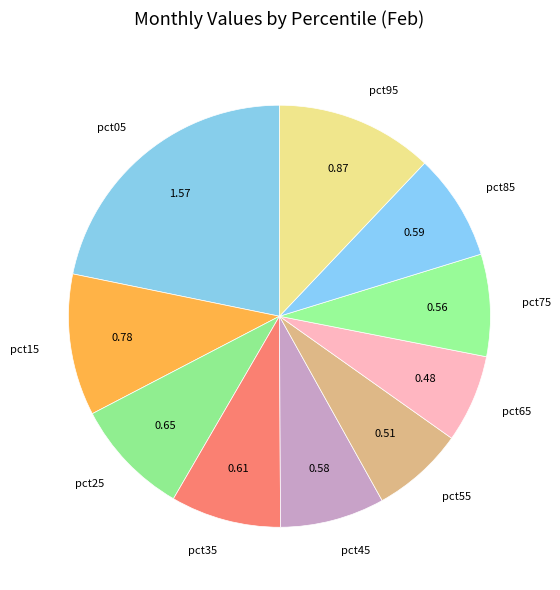

Is the sum of pct65 and pct15 greater than half?

No